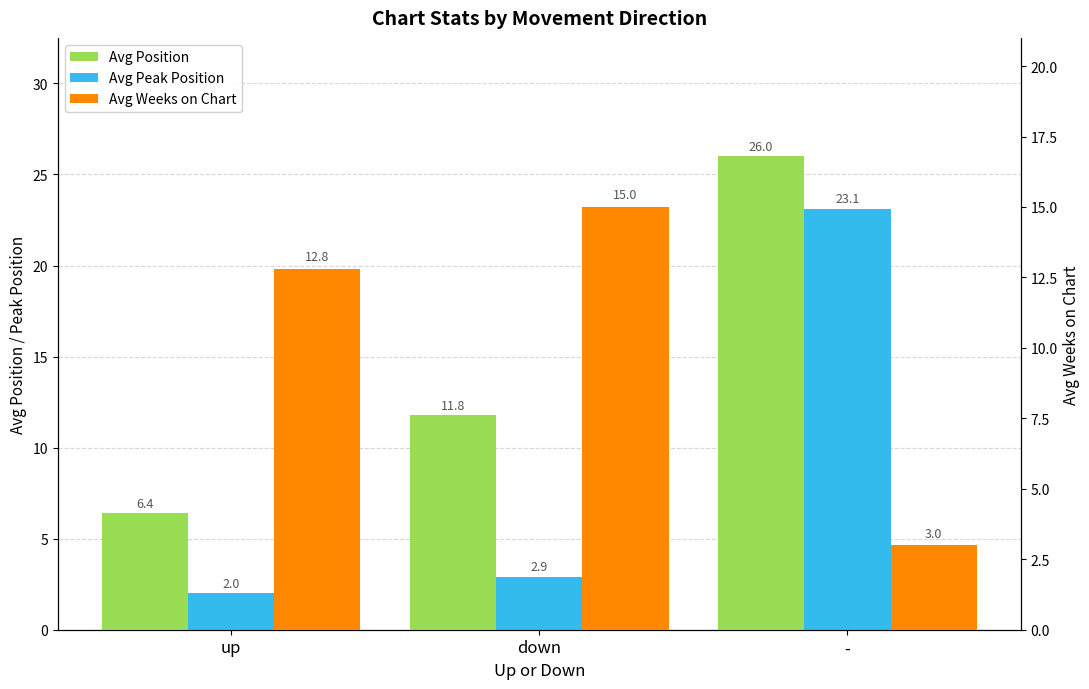

What is the label of the 2nd bar from the right?

down